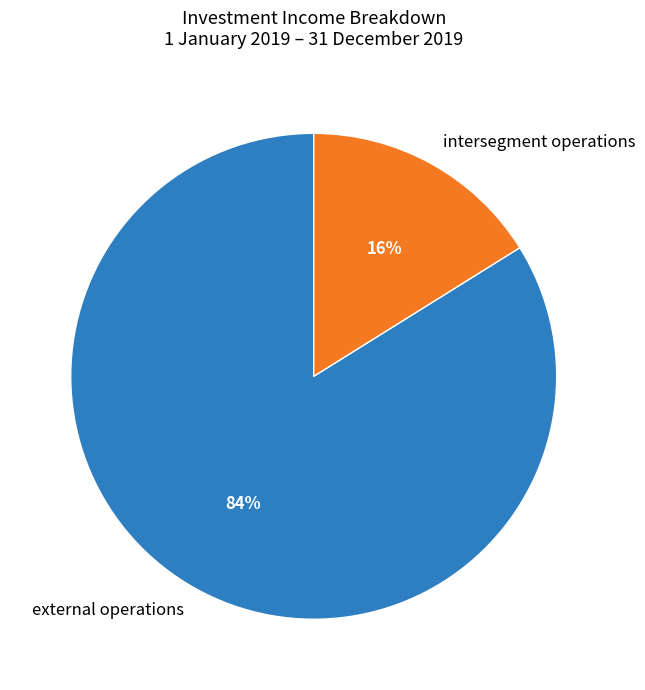

Does intersegment operations represent more than half of the total?

No